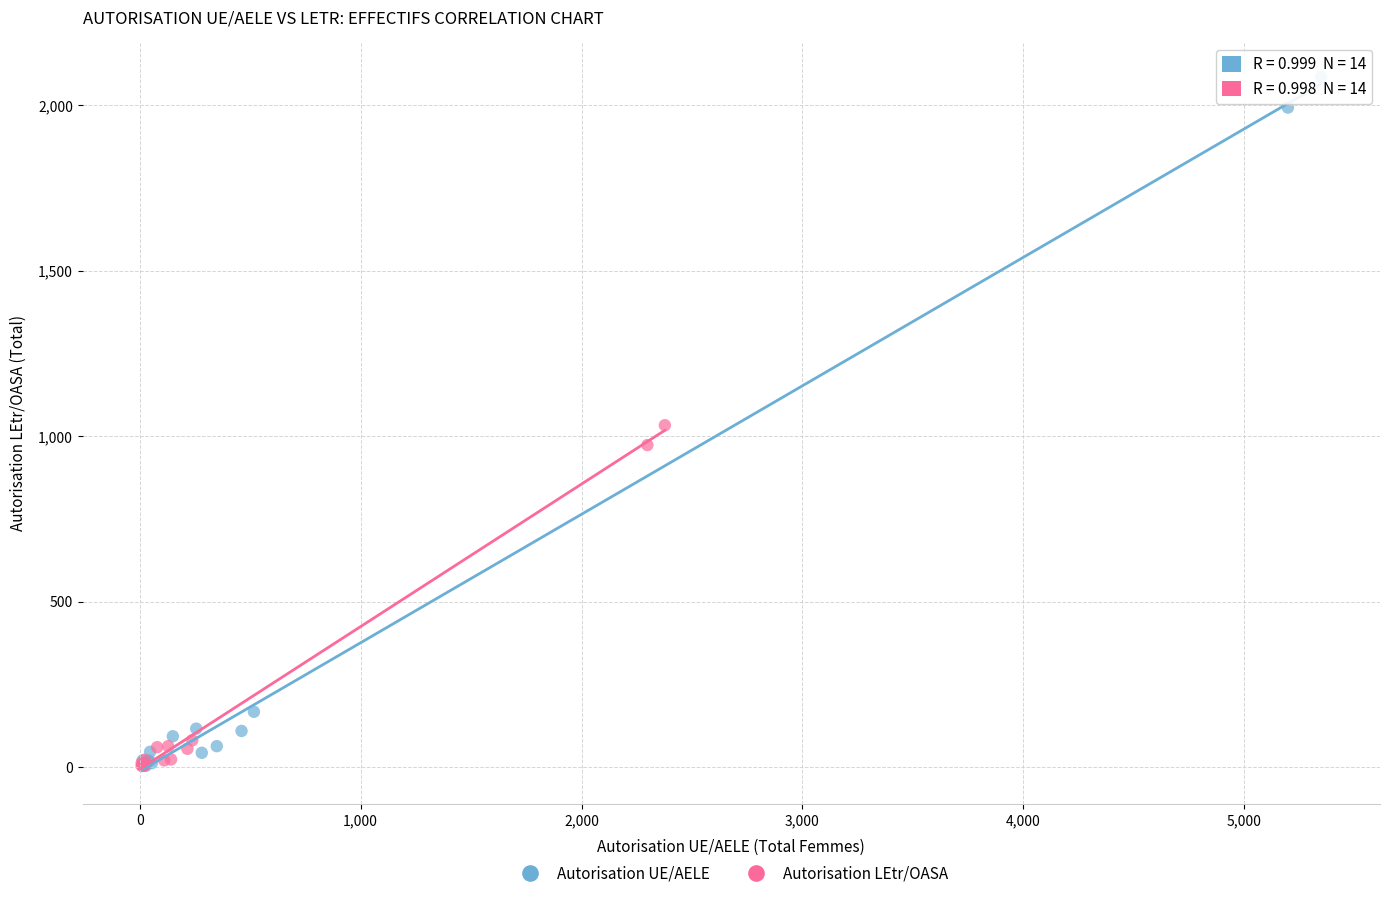

Which series has the largest Y range (max minus min)?

Autorisation UE/AELE